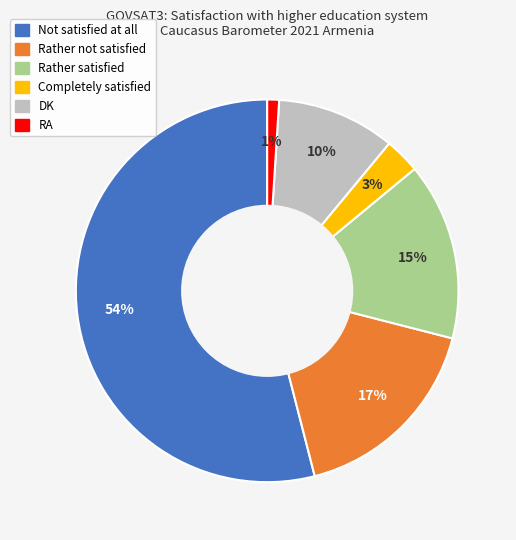

To the nearest percent, what is the difference between the DK and RA slice percentages?

9%